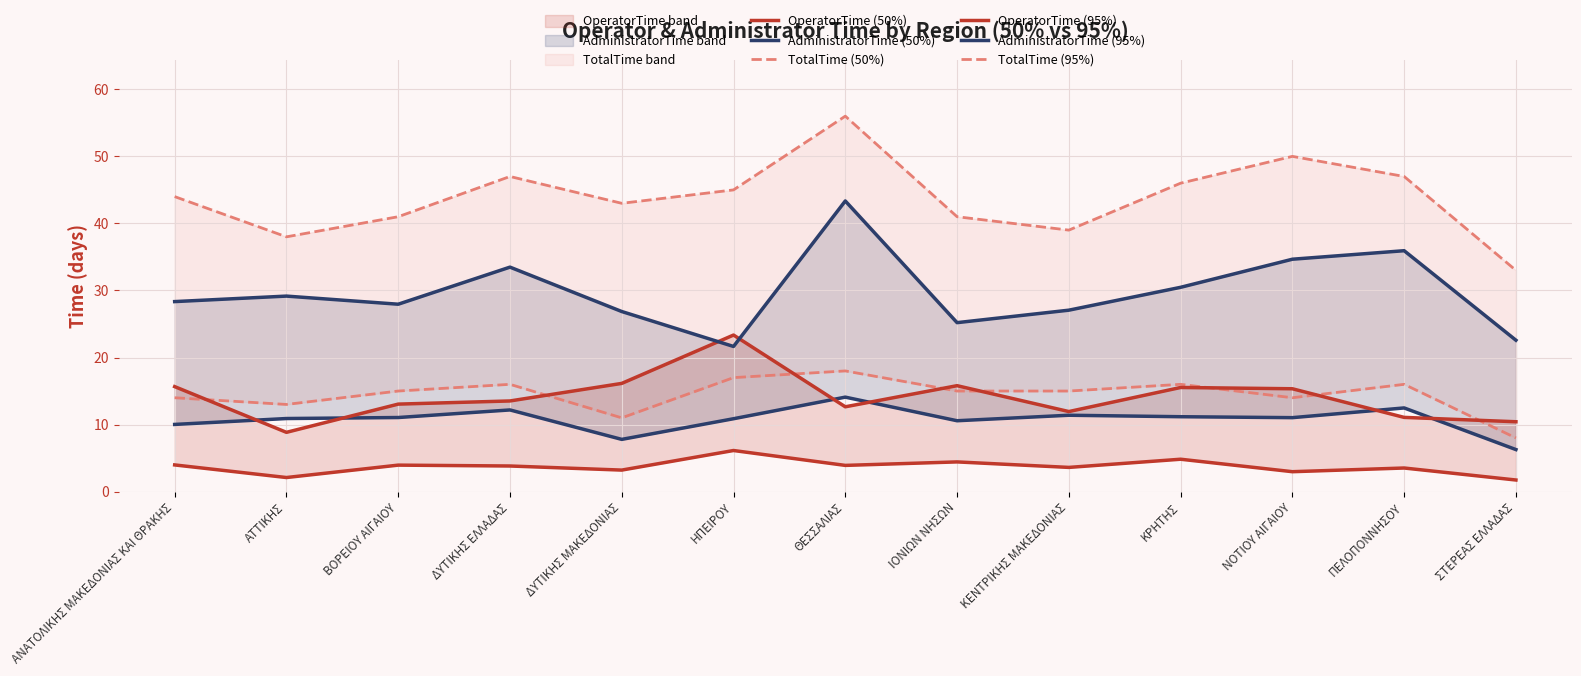

What is the greatest value displayed?

56.0